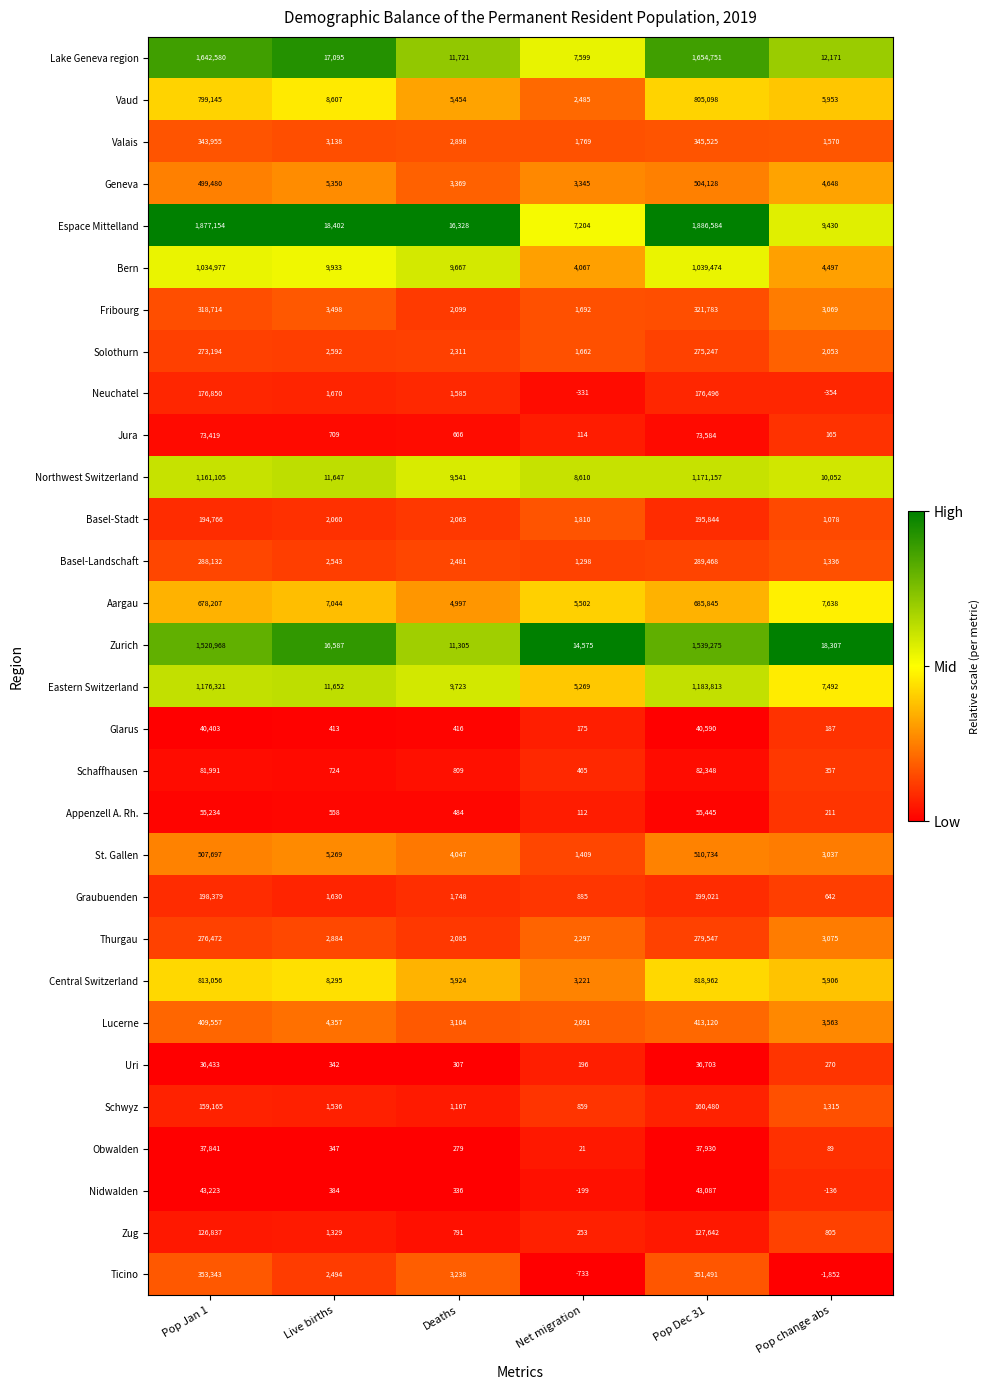

At Net migration, list the series in order from smallest to largest.

Ticino, Neuchatel, Nidwalden, Obwalden, Appenzell A. Rh., Jura, Glarus, Uri, Zug, Schaffhausen, Schwyz, Graubuenden, Basel-Landschaft, St. Gallen, Solothurn, Fribourg, Valais, Basel-Stadt, Lucerne, Thurgau, Vaud, Central Switzerland, Geneva, Bern, Eastern Switzerland, Aargau, Espace Mittelland, Lake Geneva region, Northwest Switzerland, Zurich